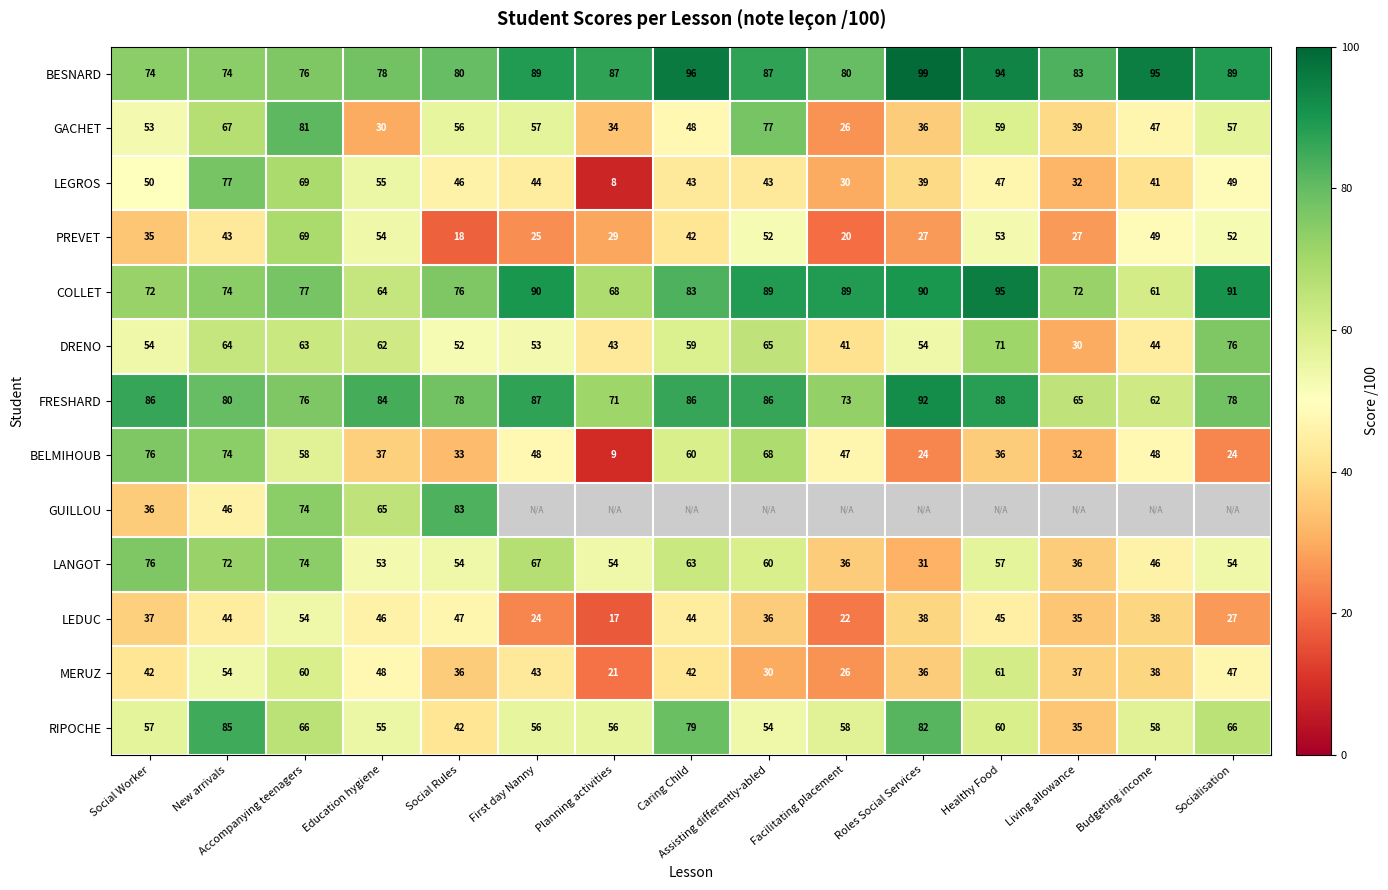

Is the value of PREVET at New arrivals greater than the value of BELMIHOUB at Living allowance?

Yes